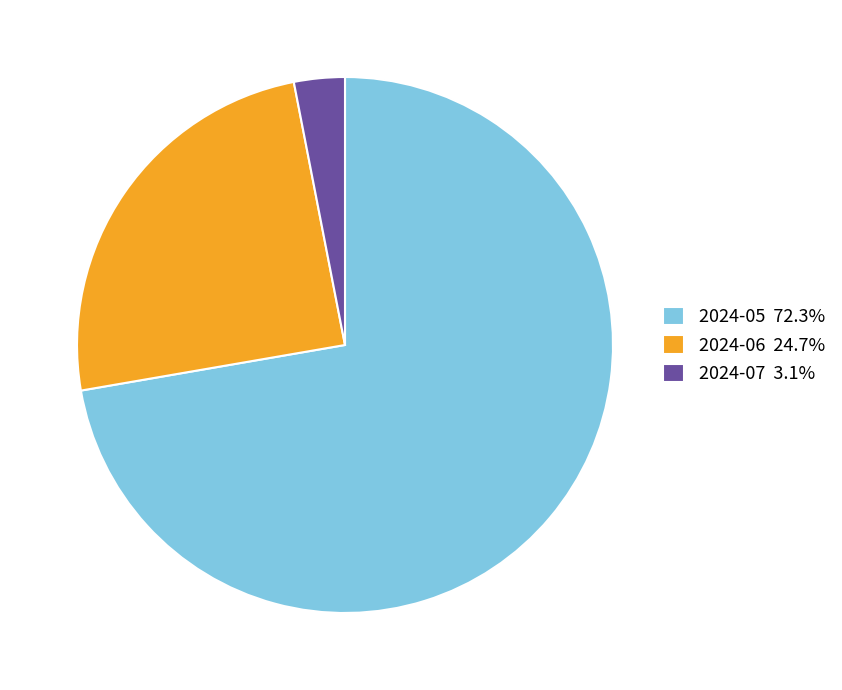

Is there a majority slice in this chart?

Yes